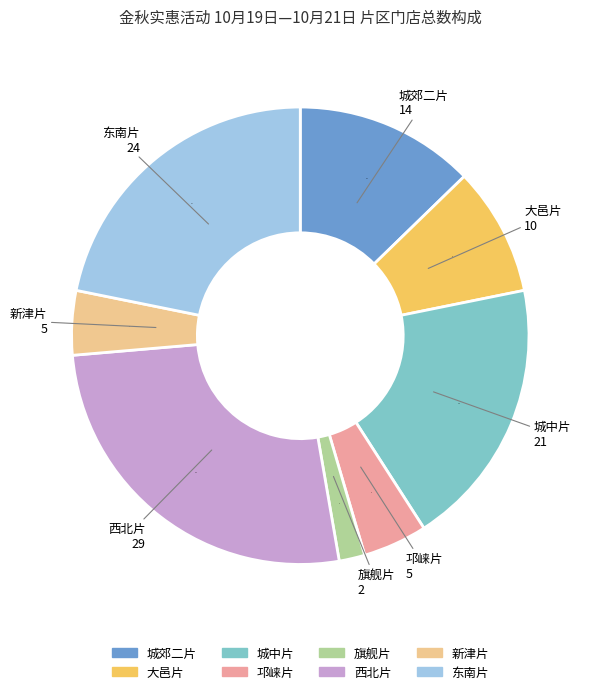

True or false: 邛崃片 accounts for 5% of the total.

True